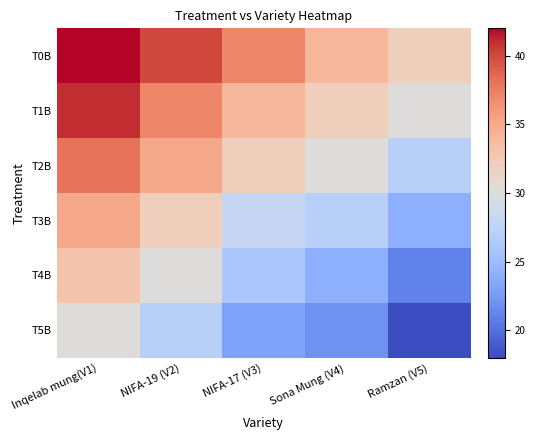

Between NIFA-17 (V3) and NIFA-19 (V2), which is larger?

NIFA-19 (V2)